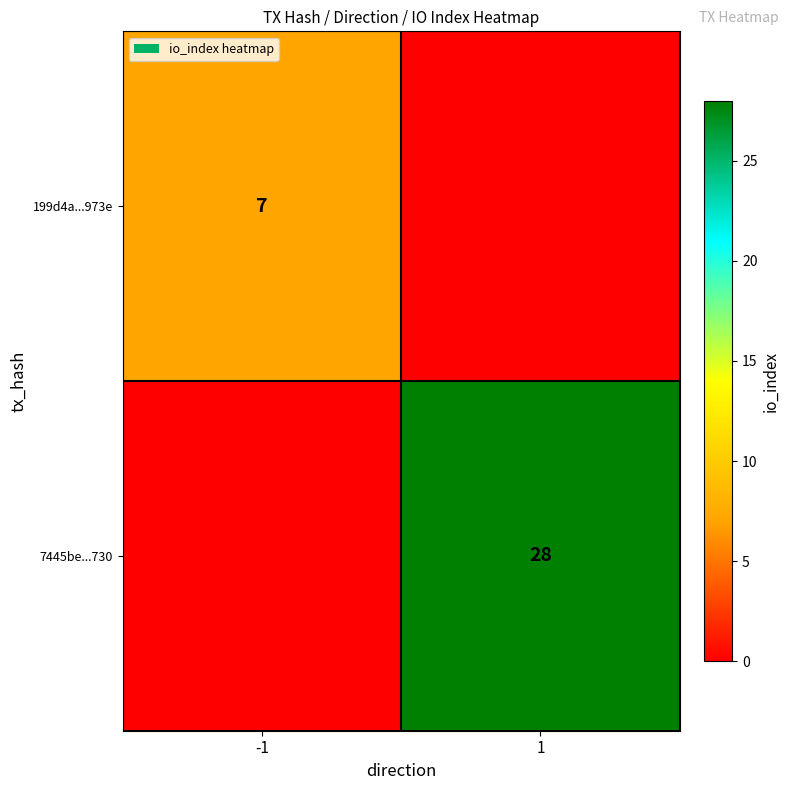

The value of 7445be...730 at 1 is 28. True or false?

True